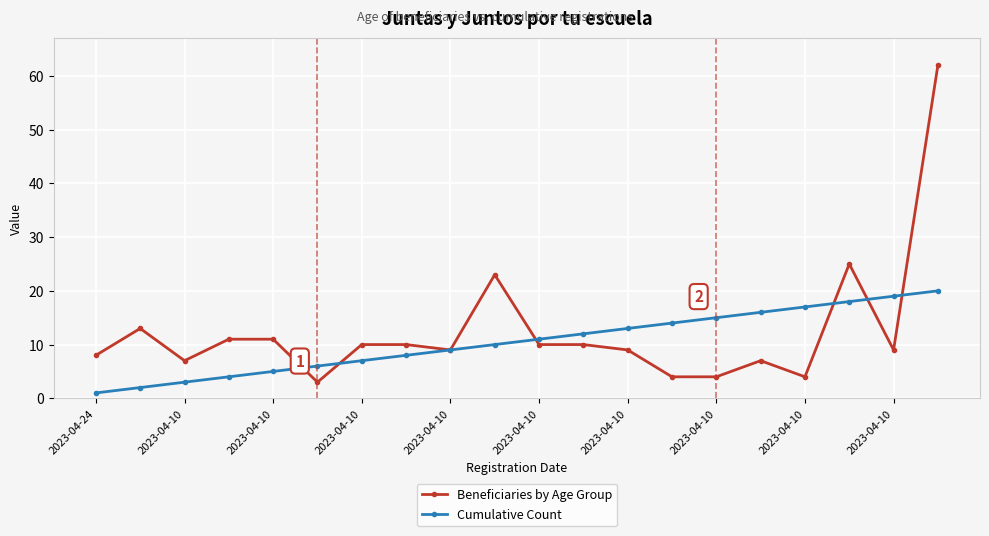

What is the greatest value displayed?

62